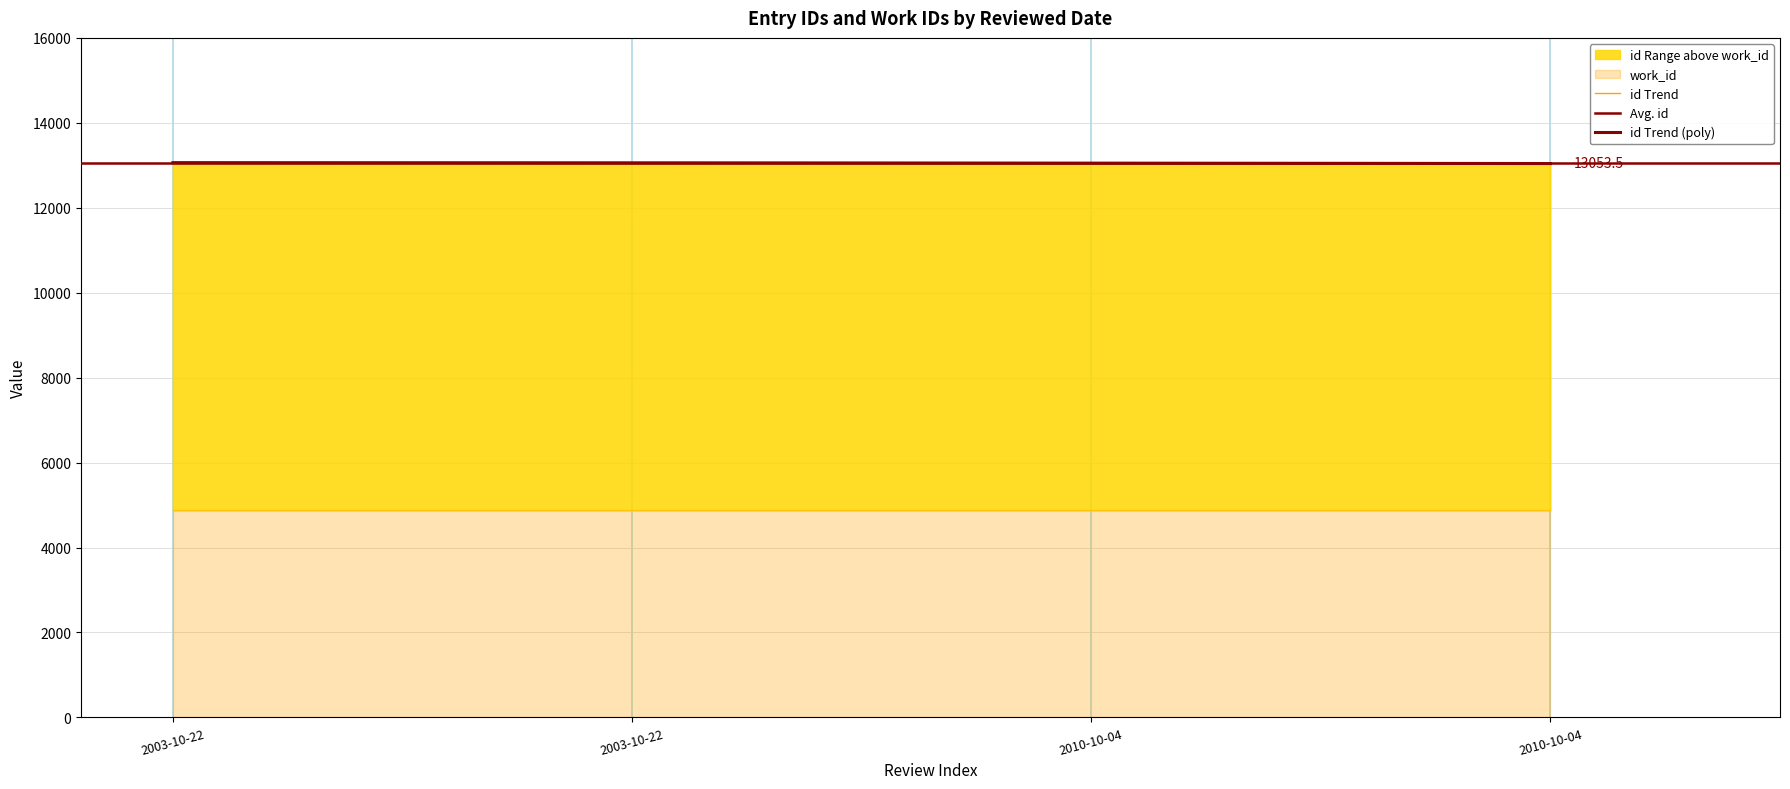

How many data points in id are above 13060?

1